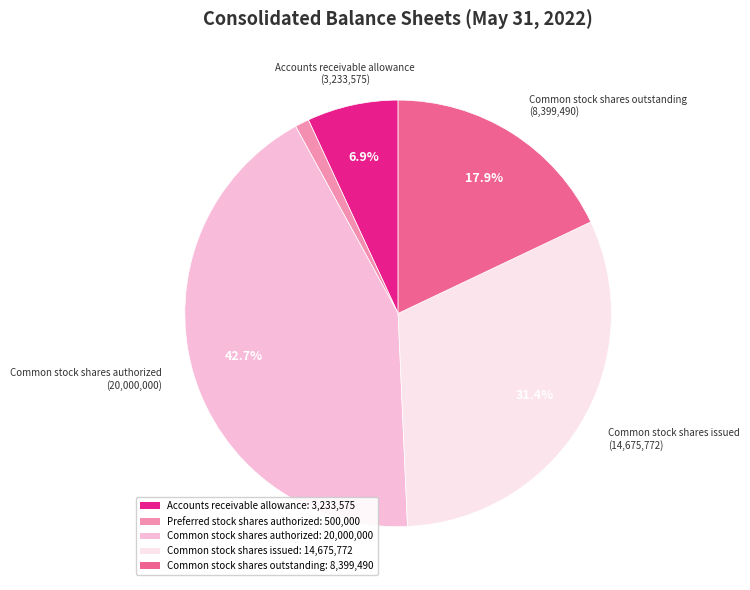

Is there any slice that represents more than half of the pie?

No